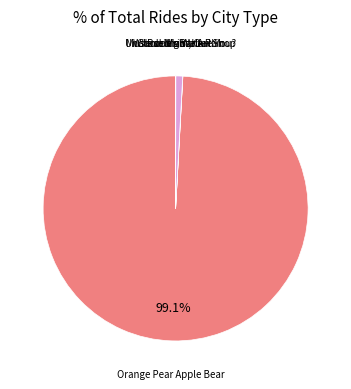

Does any single category account for the majority?

Yes